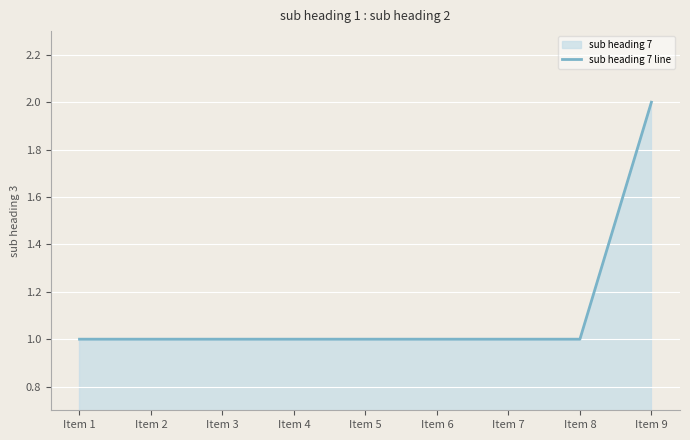

How many values are between 1 and 2?

9